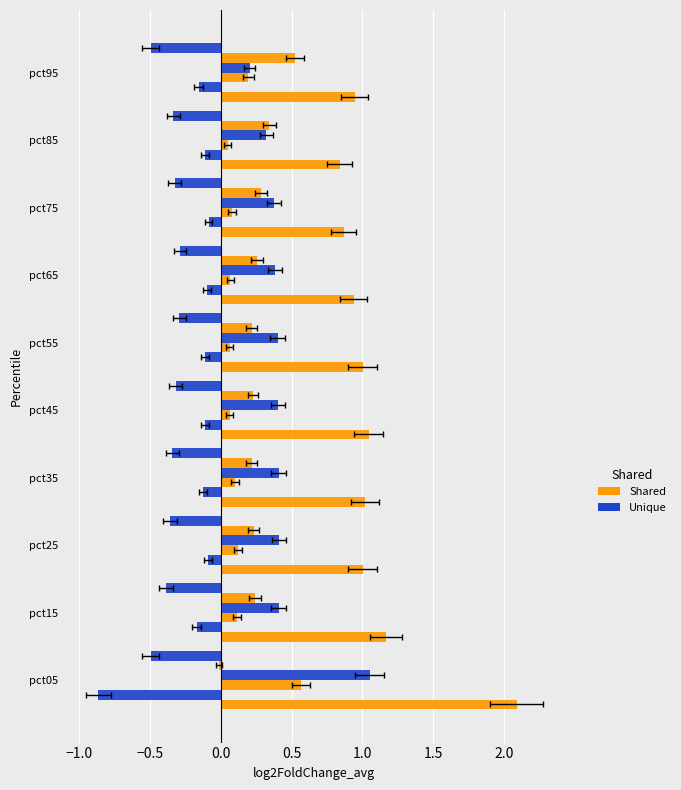

Reading left to right, transcribe all the data shown in this chart.

Jan: 2.1	1.2	1.0	1.0	1.0	1.0	0.9	0.9	0.8	0.9
Feb: -0.9	-0.2	-0.1	-0.1	-0.1	-0.1	-0.1	-0.1	-0.1	-0.2
Mar: 0.6	0.1	0.1	0.1	0.1	0.1	0.1	0.1	0.0	0.2
Apr: 1.1	0.4	0.4	0.4	0.4	0.4	0.4	0.4	0.3	0.2
May: -0.0	0.2	0.2	0.2	0.2	0.2	0.3	0.3	0.3	0.5
Jun: -0.5	-0.4	-0.4	-0.3	-0.3	-0.3	-0.3	-0.3	-0.3	-0.5